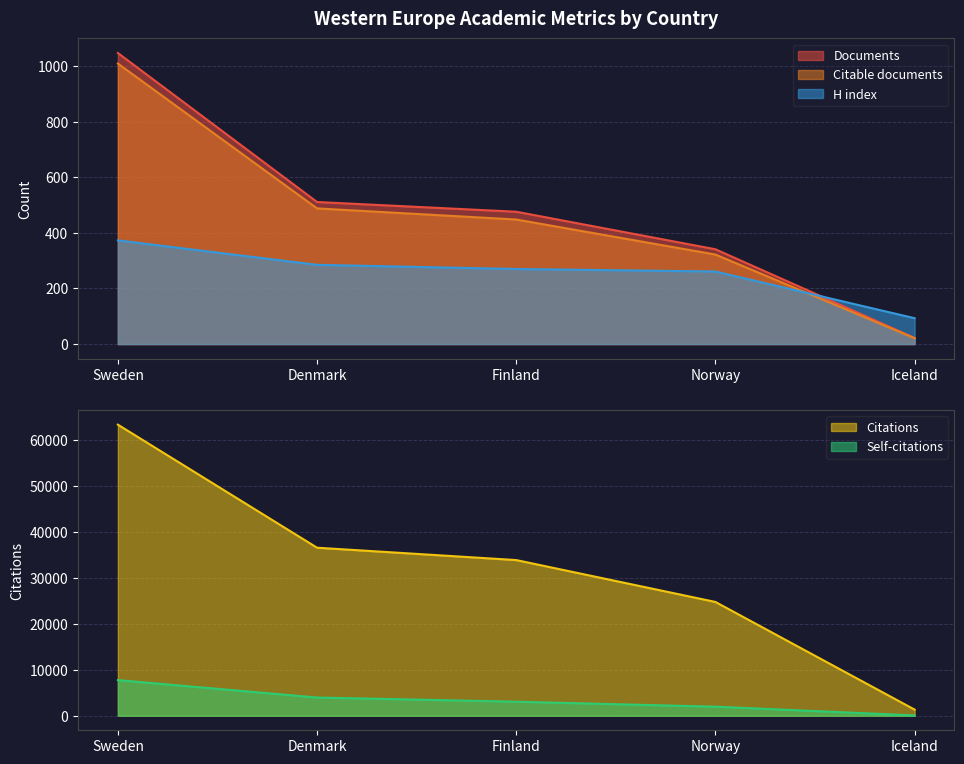

What position from the right is Norway?

2